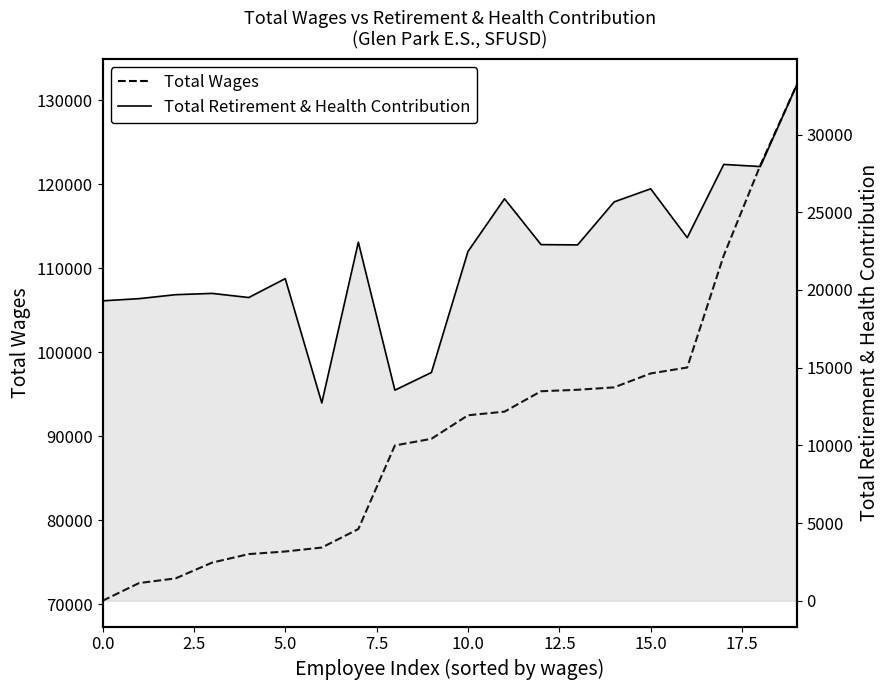

What is the greatest value displayed?

131821